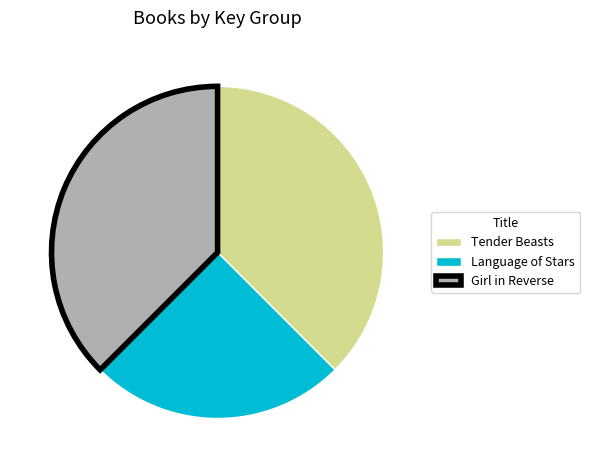

Which slice is the smallest?

Language of Stars